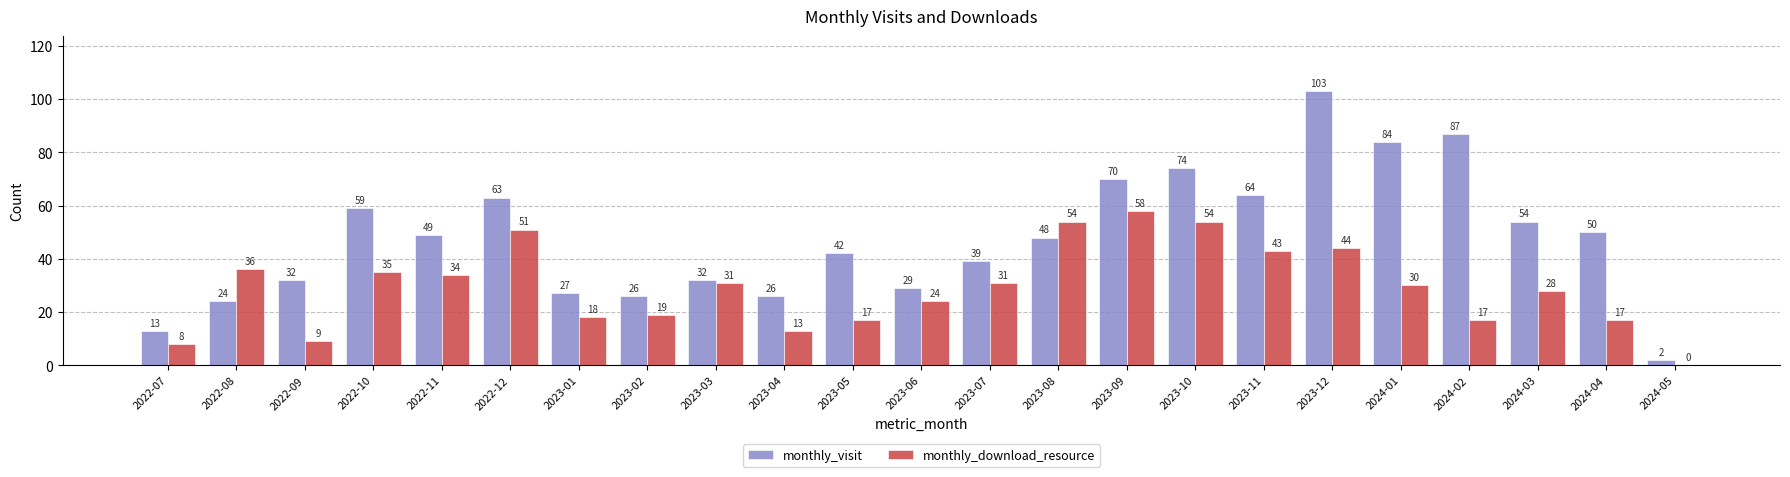

What is the average value of the monthly_download_resource series?

29